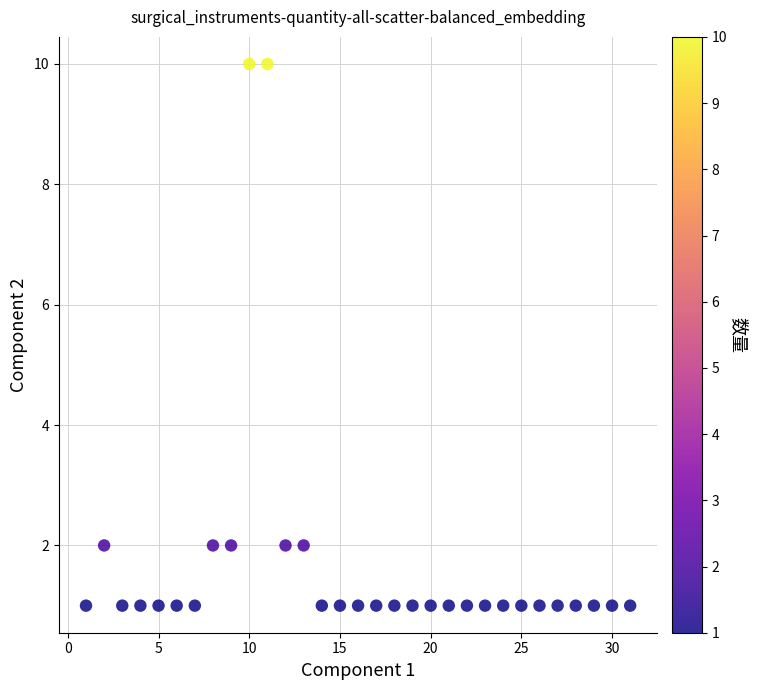

What is the range of Y values (max minus min)?

9